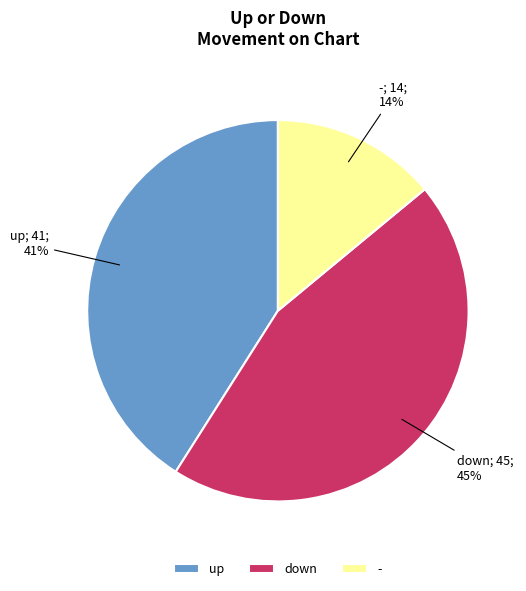

Between up and -, which is larger?

up